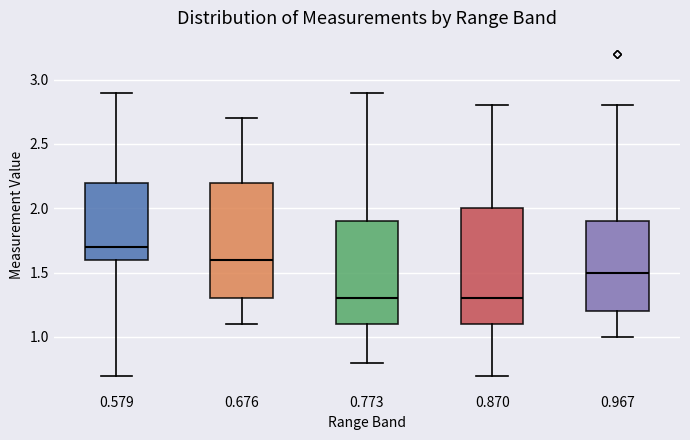

Reading left to right, transcribe this box plot: for each box, give where its median line is, the range the box spans, and where its two whiskers end, as read against the y-axis. The values are not printed on the chart, so give them approximately, as read against the axis.

0.579: median 1.7, box 1.6 to 2.2, whiskers 0.7 to 2.9
0.676: median 1.6, box 1.3 to 2.2, whiskers 1.1 to 2.7
0.773: median 1.3, box 1.1 to 1.9, whiskers 0.8 to 2.9
0.870: median 1.3, box 1.1 to 2.0, whiskers 0.7 to 2.8
0.967: median 1.5, box 1.2 to 1.9, whiskers 1.0 to 2.8